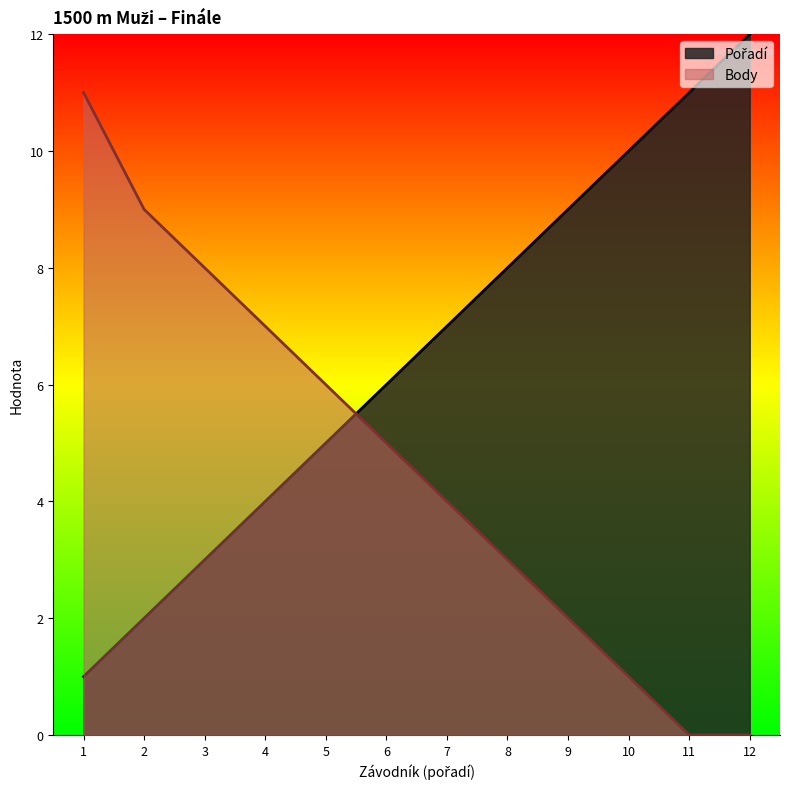

At how many categories does at least one series exceed 7?

8